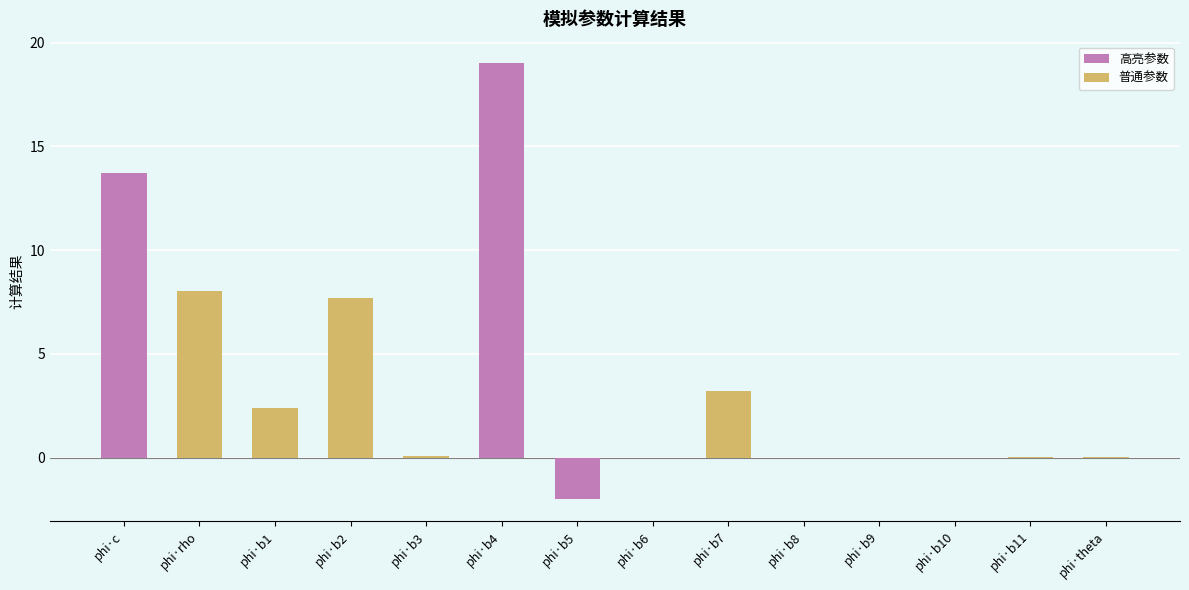

What is the sum of the values at phi·b2 and phi·b4?

26.7